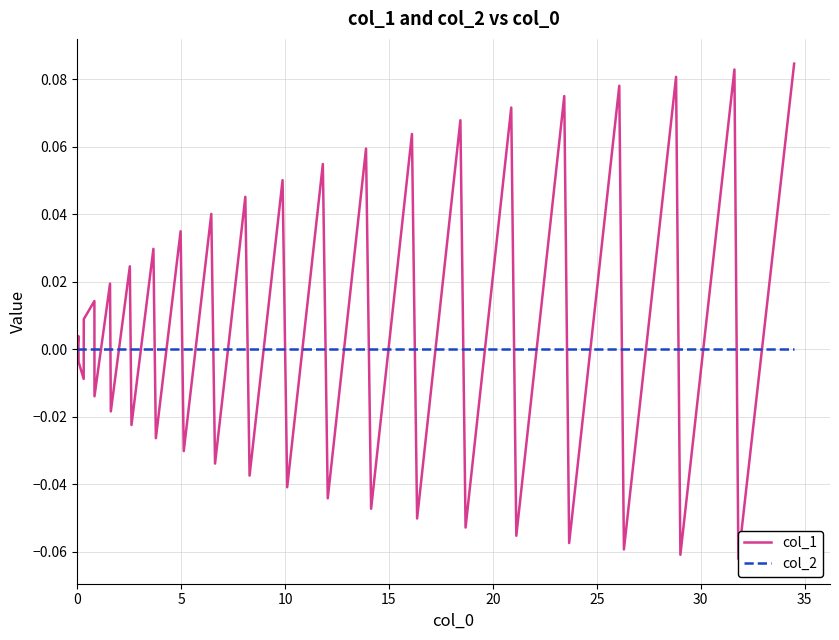

At how many categories does at least one series exceed 0?

20